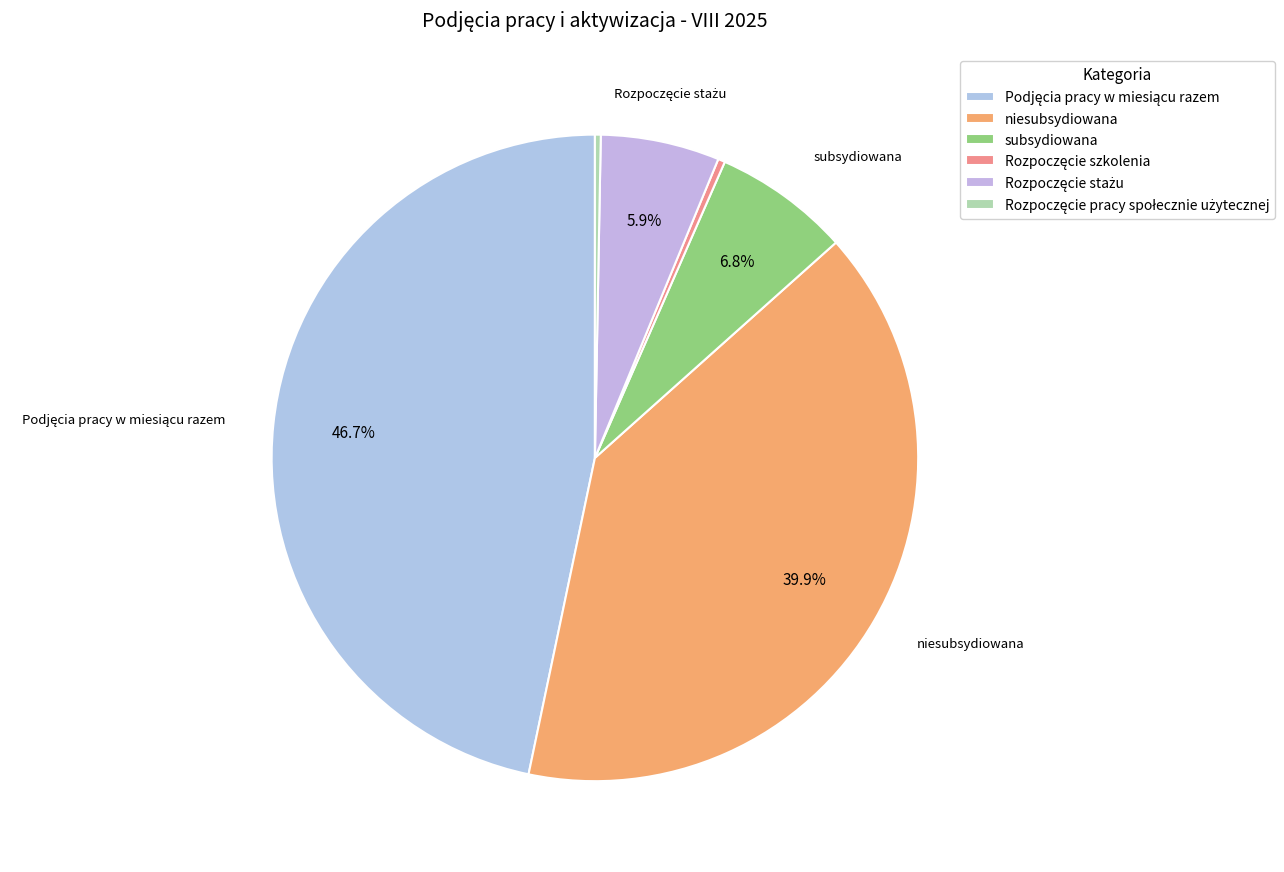

Between Rozpoczęcie stażu and niesubsydiowana, which is larger?

niesubsydiowana